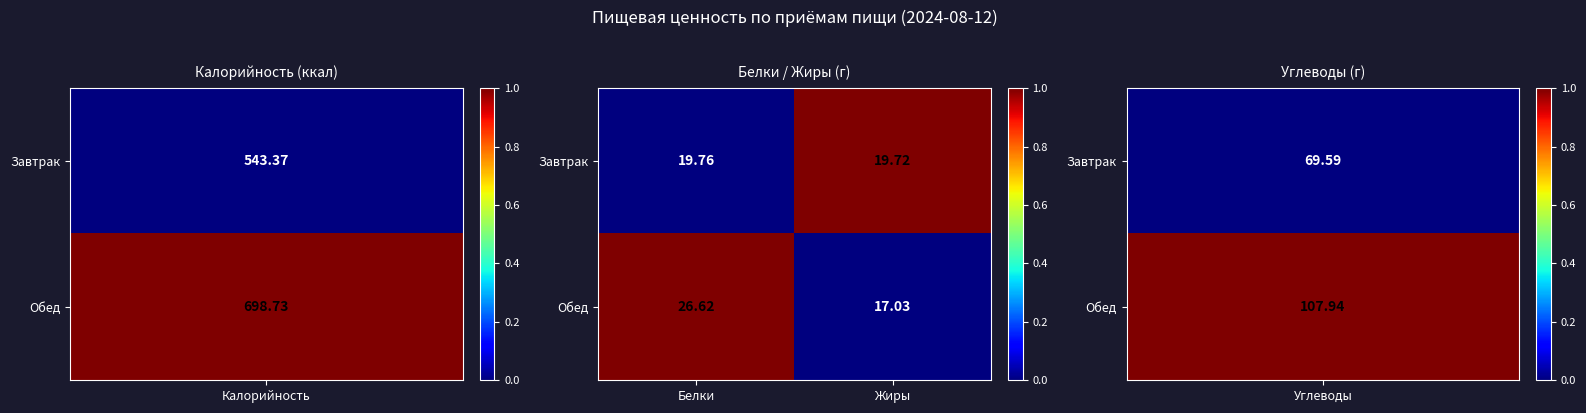

Is the value of Завтрак at Белки greater than the value of Обед at Жиры?

Yes